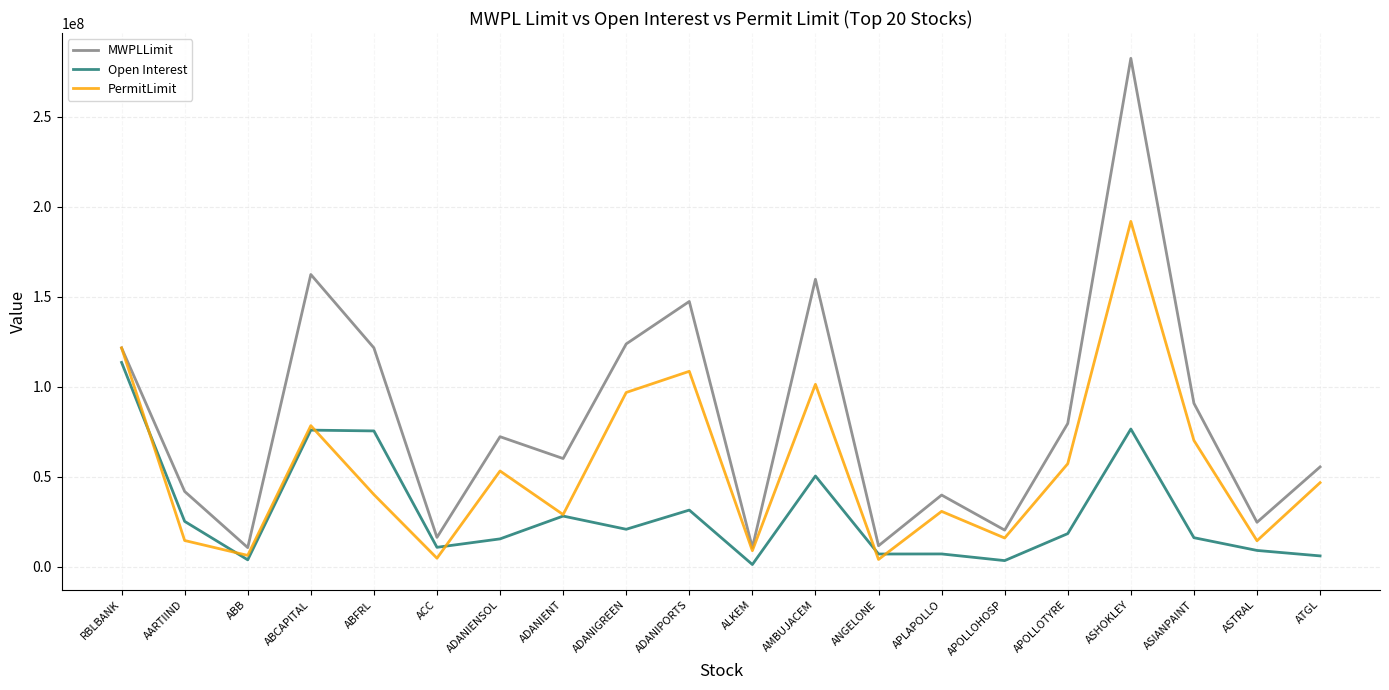

At which category does the chart reach its peak across all series?

ASHOKLEY